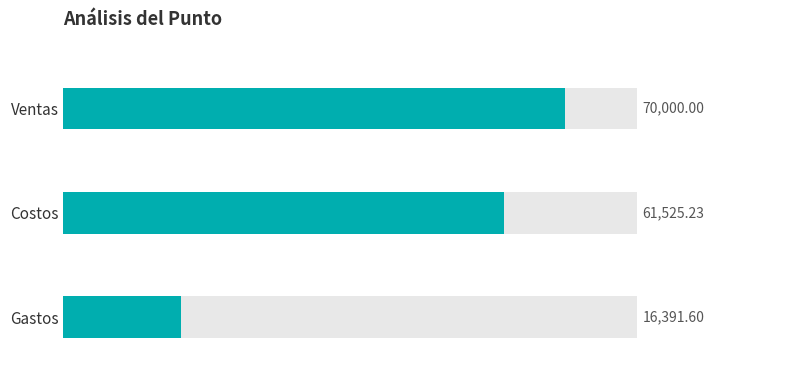

What is the value of the 1st bar from the left?

70000.0